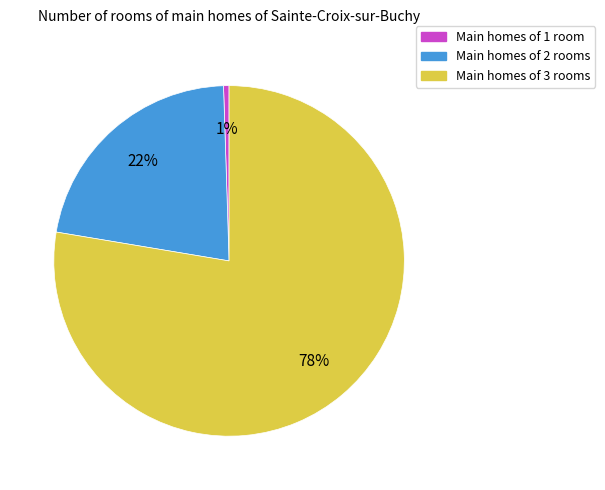

Is there a majority slice in this chart?

Yes